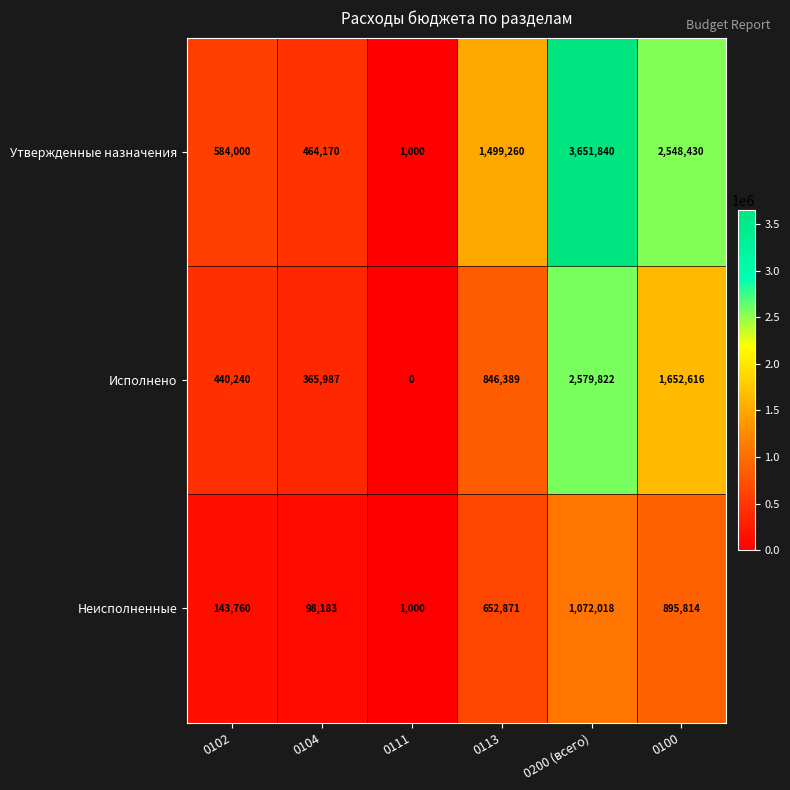

How many data points does each series have?

6